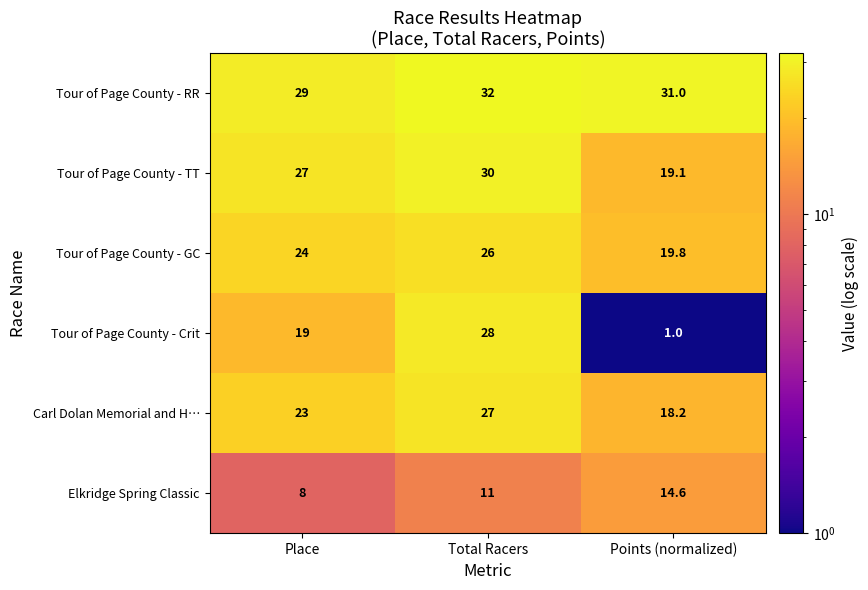

Reading right to left, what are all the values shown in this chart?

Tour of Page County - RR: 31.0	32.0	29.0
Tour of Page County - TT: 19.1	30.0	27.0
Tour of Page County - GC: 19.8	26.0	24.0
Tour of Page County - Crit: 1.0	28.0	19.0
Carl Dolan Memorial and H…: 18.2	27.0	23.0
Elkridge Spring Classic: 14.6	11.0	8.0